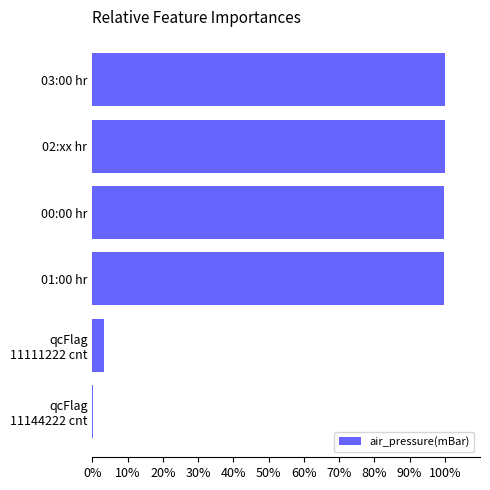

The value at 02:xx hr is 159.9. True or false?

False